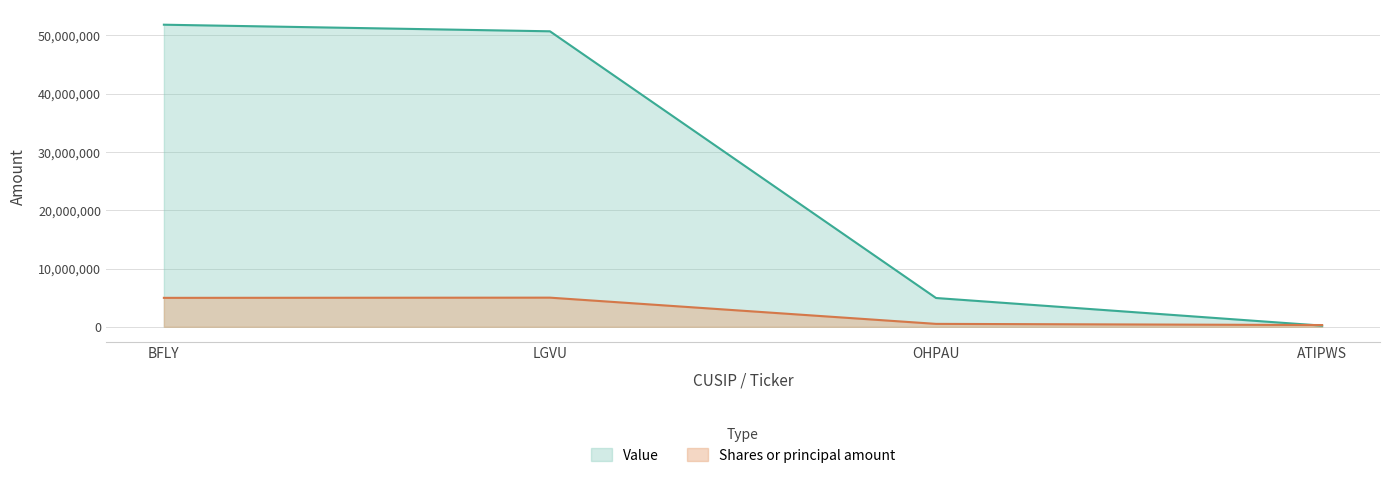

What is the difference between the maximum and minimum values in the Value series?

51634000